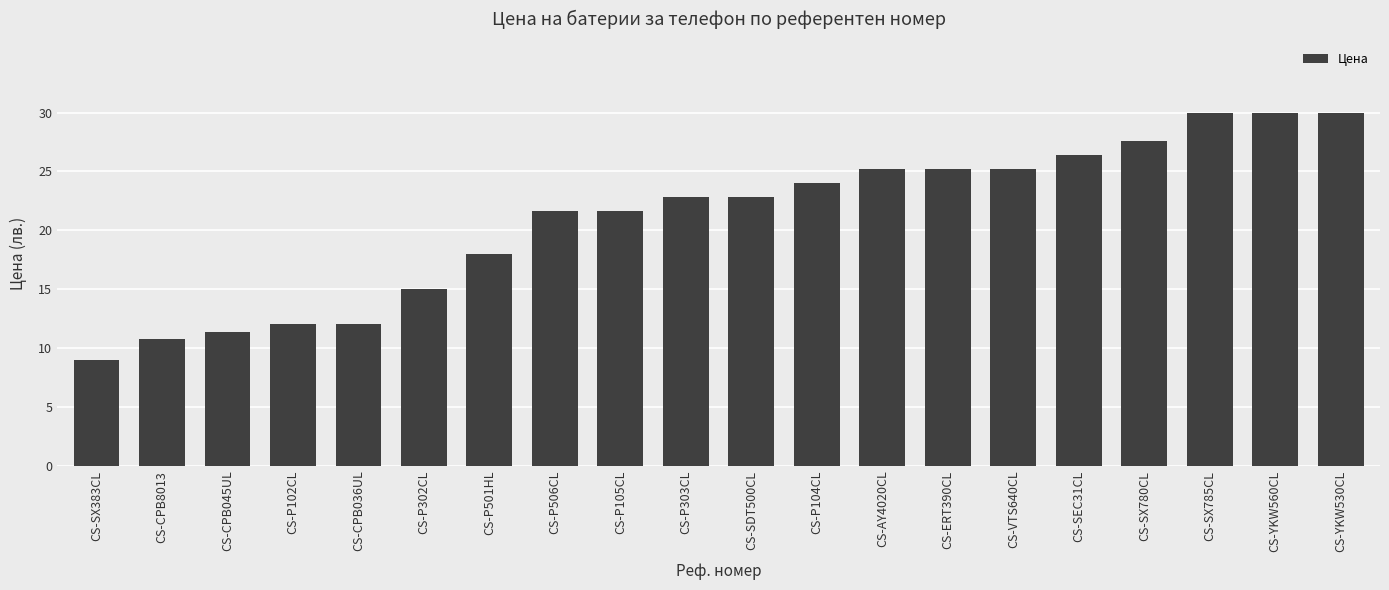

At which label does the data first exceed 22?

CS-P303CL